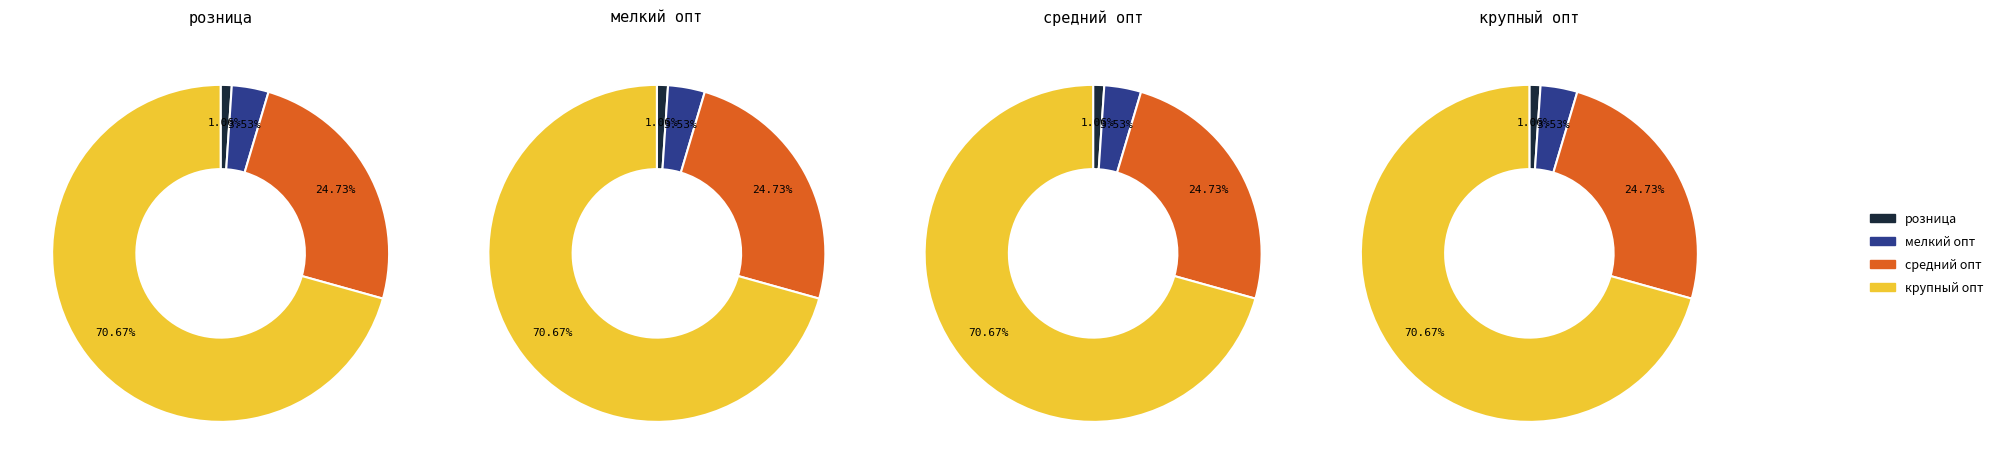

What is the majority slice?

крупный опт